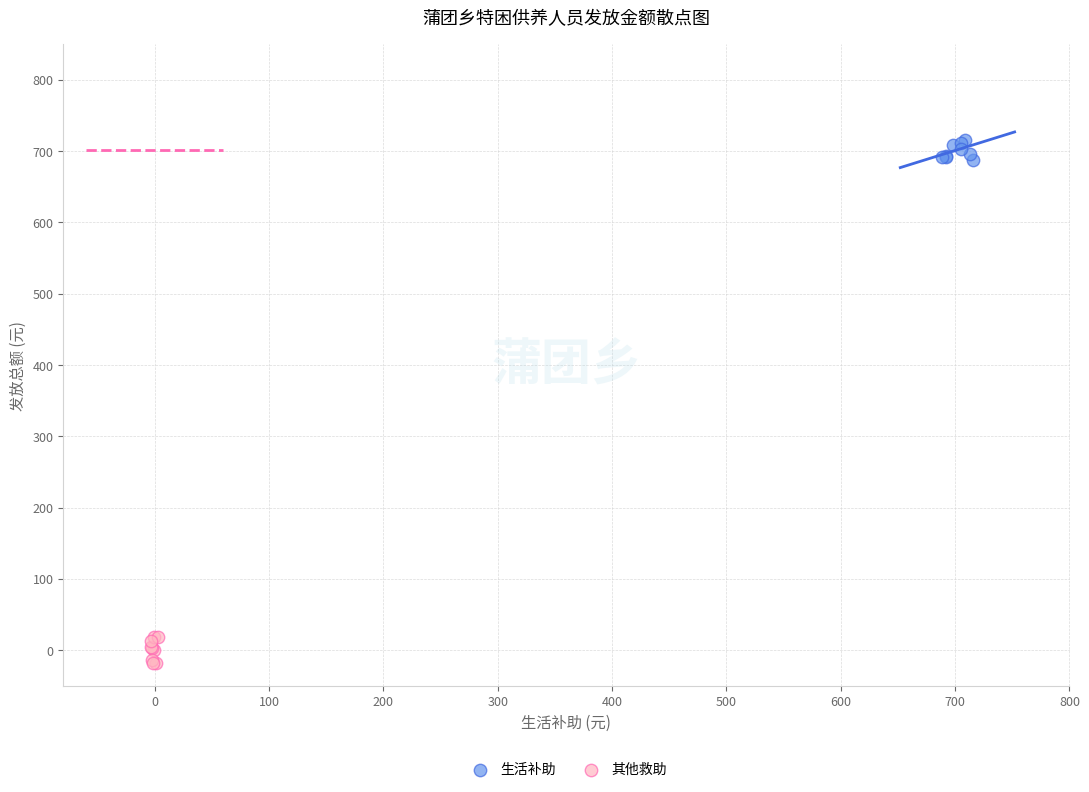

Which series contains the highest Y value?

生活补助